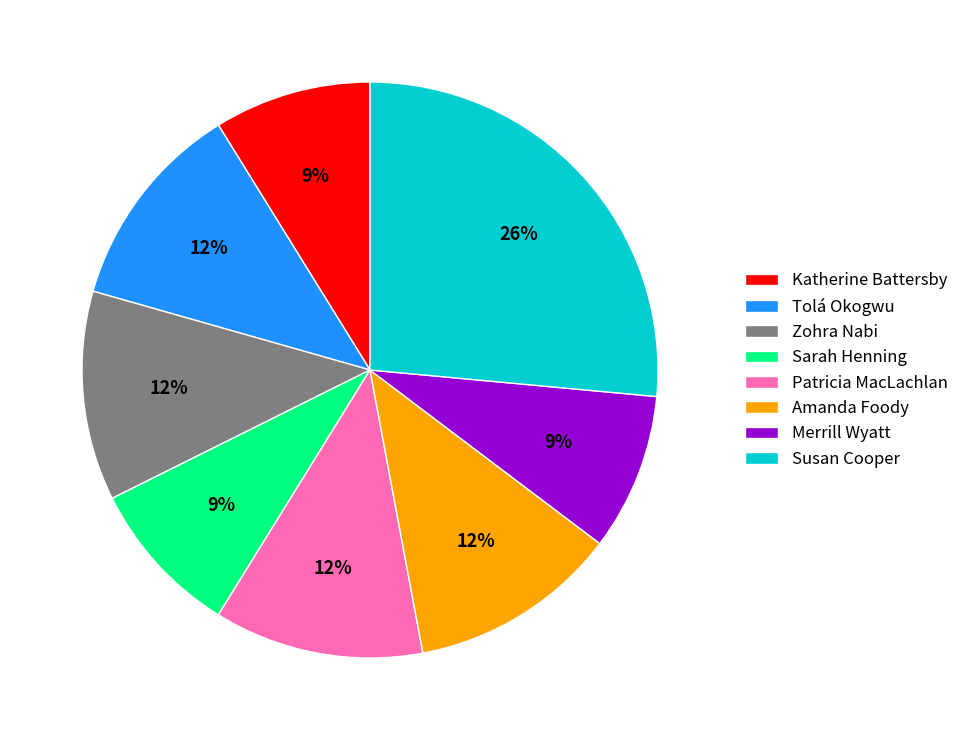

Does Susan Cooper account for over 50% of the chart?

No